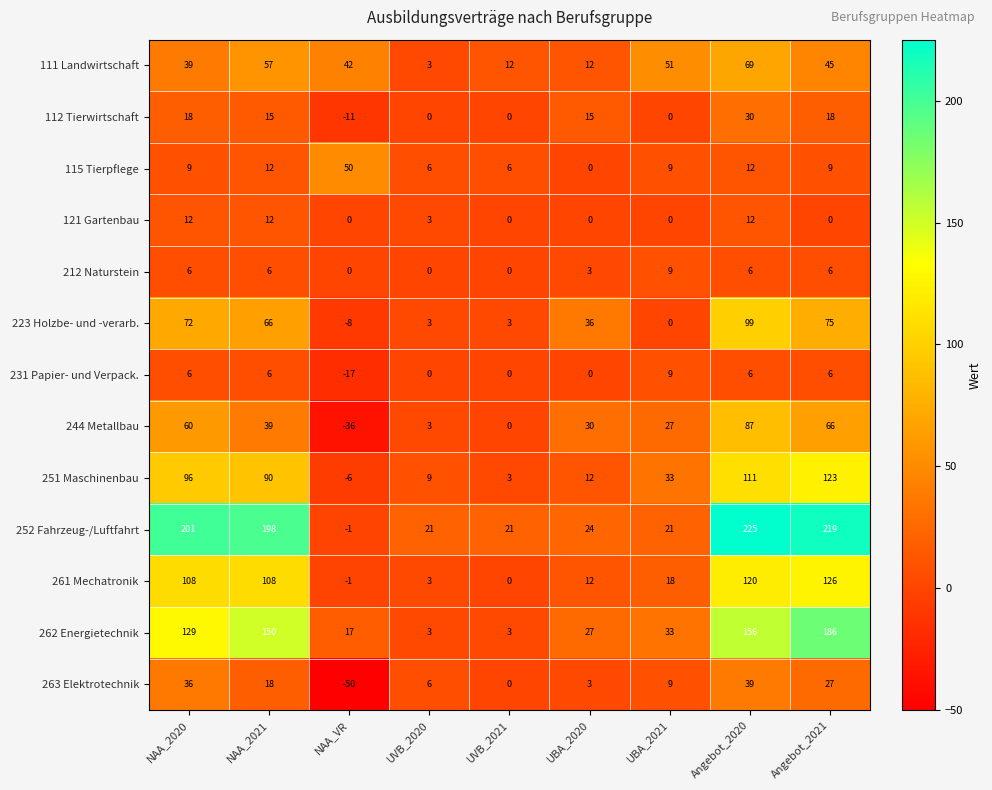

What is the difference between the 112 Tierwirtschaft values at Angebot_2020 and UBA_2021?

30